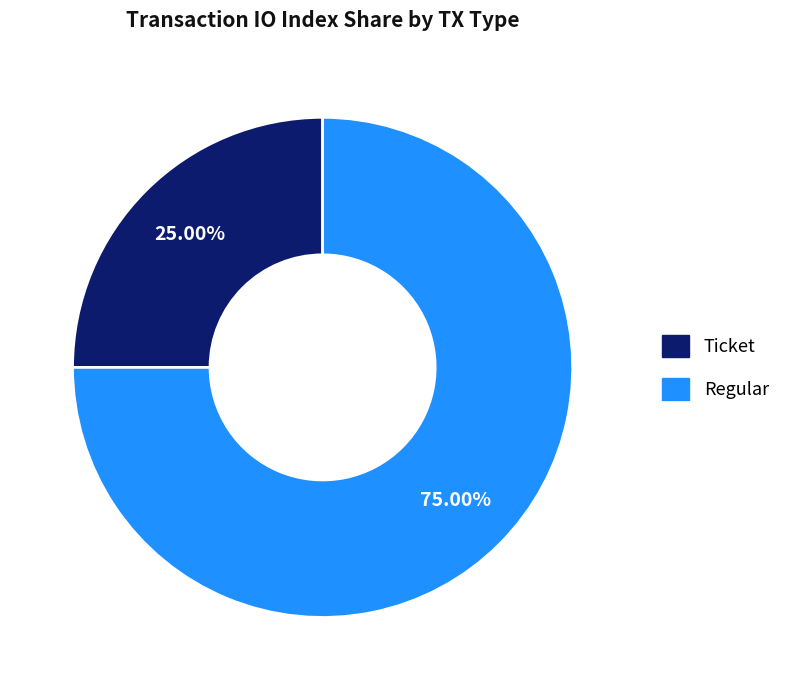

To the nearest percent, what is the difference between the largest and smallest slice percentages?

50%